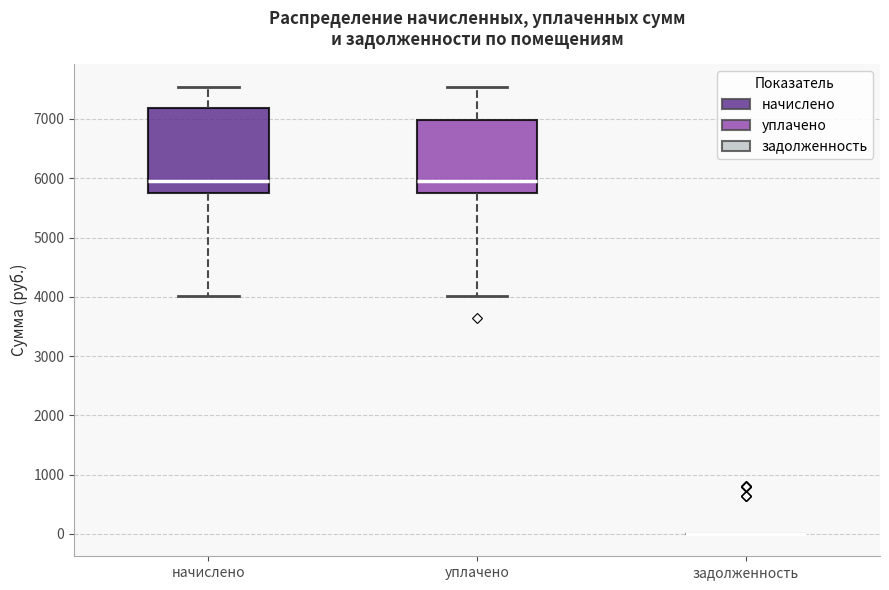

Reading left to right, transcribe this box plot: for each box, give where its median line is, the range the box spans, and where its two whiskers end, as read against the y-axis. The values are not printed on the chart, so give them approximately, as read against the axis.

начислено: median 6000, box 5800 to 7200, whiskers 4000 to 7500
уплачено: median 6000, box 5700 to 7000, whiskers 4000 to 7500
задолженность: box collapsed to a line at 0, whiskers 0 to 0